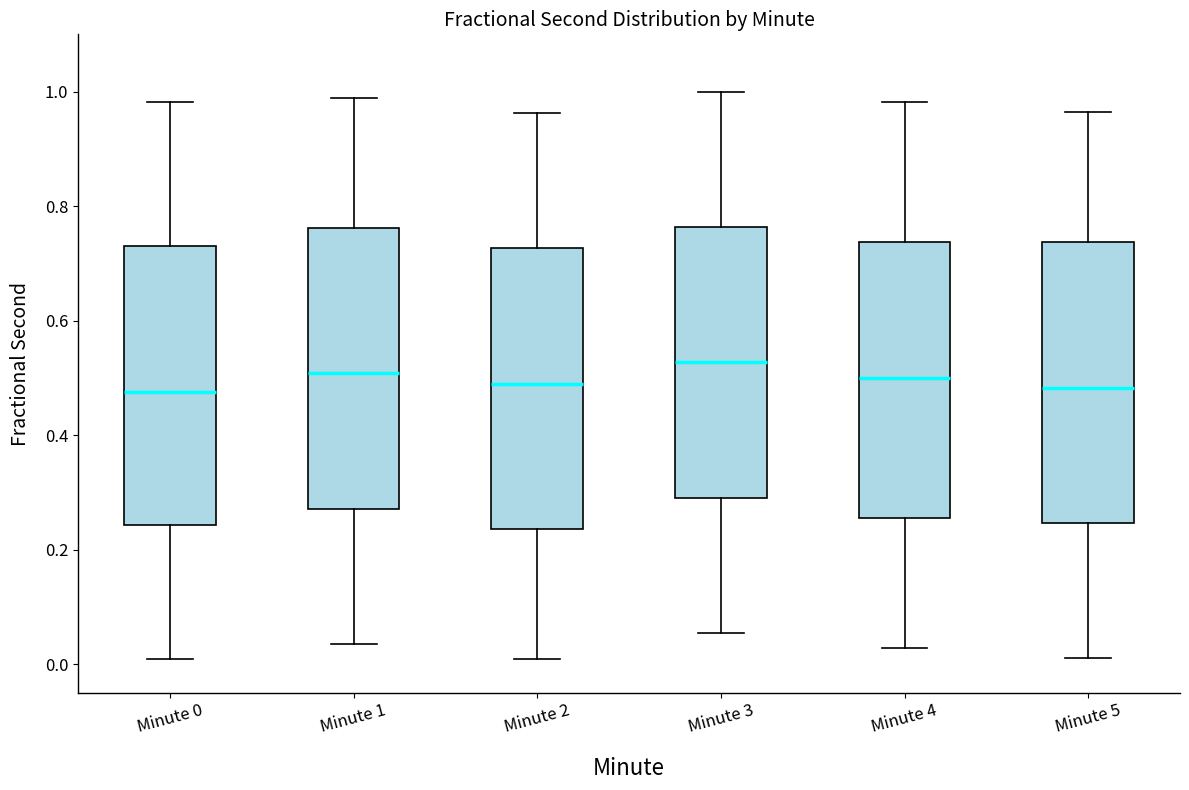

Where does the upper whisker of the box for Minute 1 end on the y-axis? The values are not printed on the chart, so give them approximately, as read against the axis.

0.98